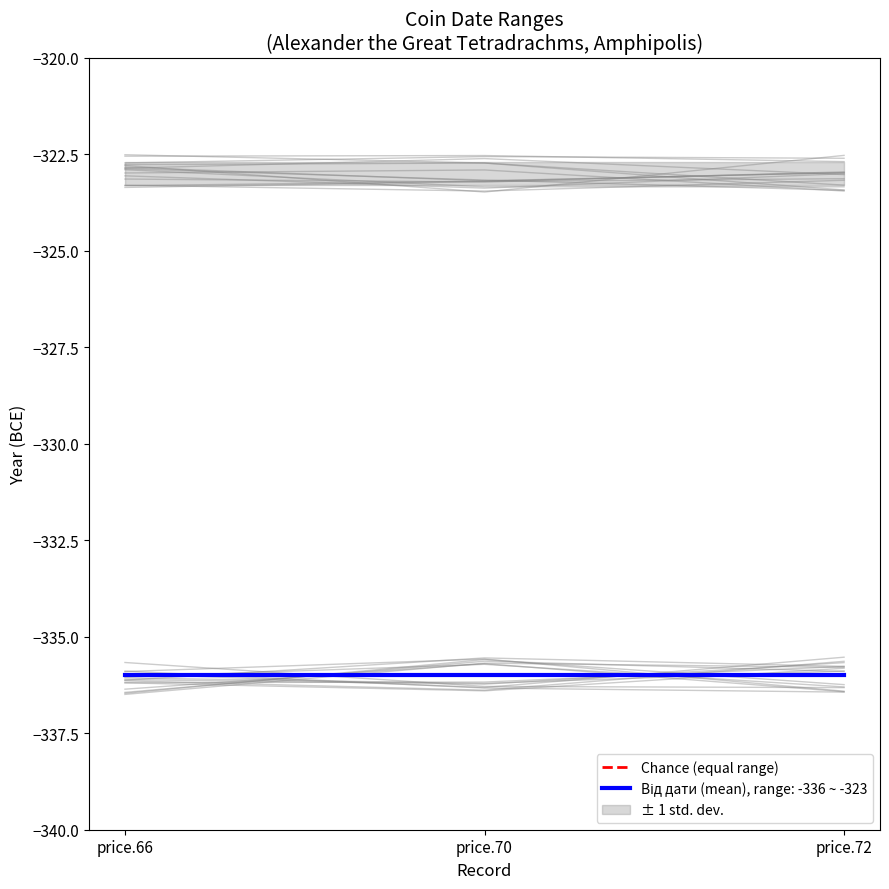

At how many categories does at least one series exceed -324?

3